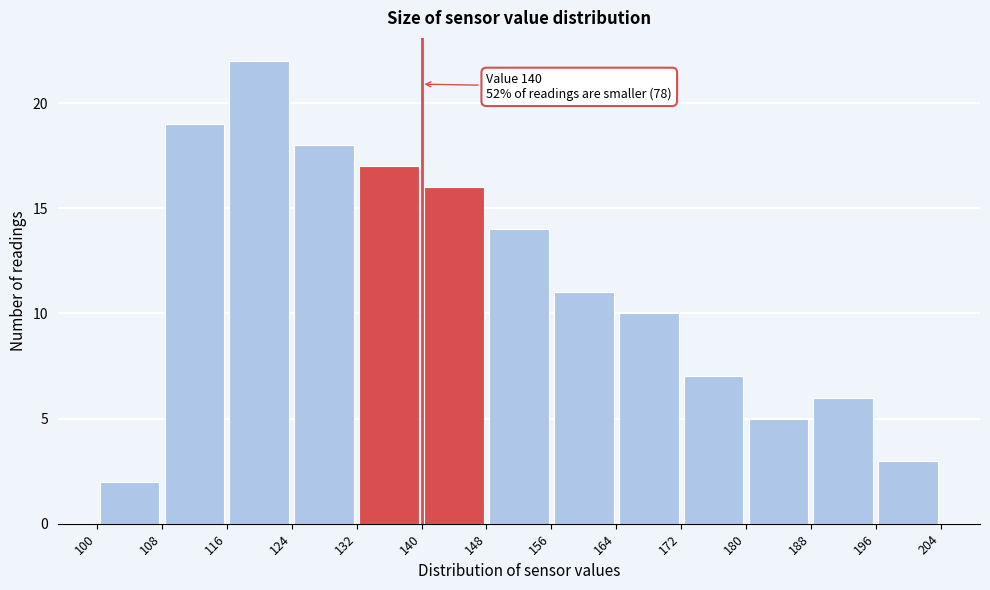

Which range on the x-axis has the tallest bar?

116 to 124